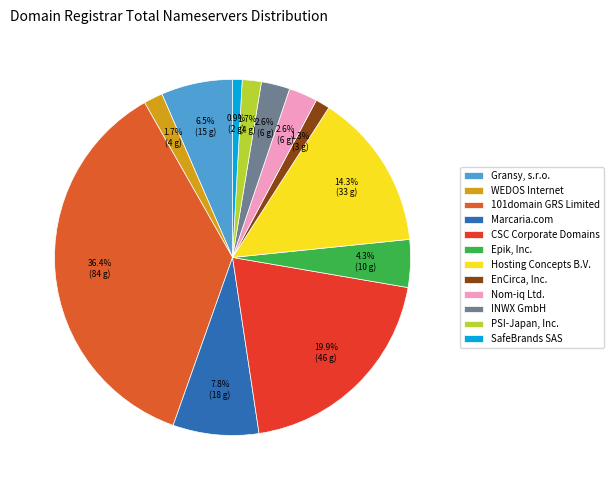

To the nearest percent, what percentage of the pie is 101domain GRS Limited?

36%